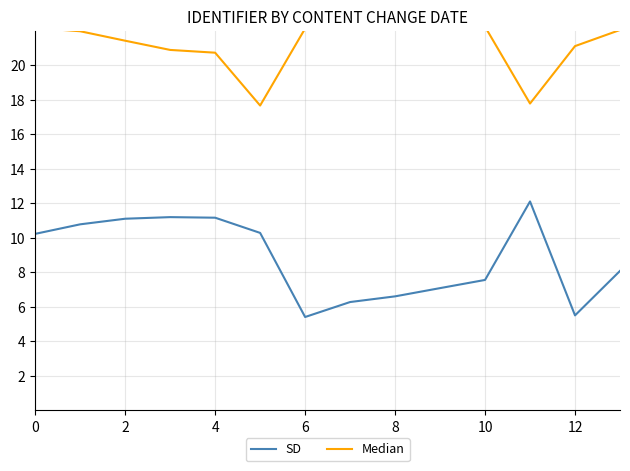

The SD series shows 10.6 at 13. True or false?

False